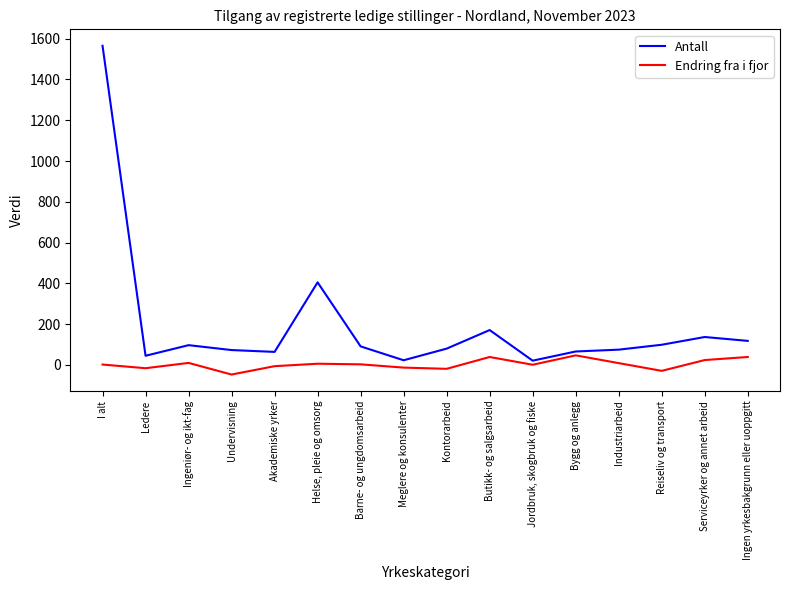

What is the maximum value shown in the chart?

1565